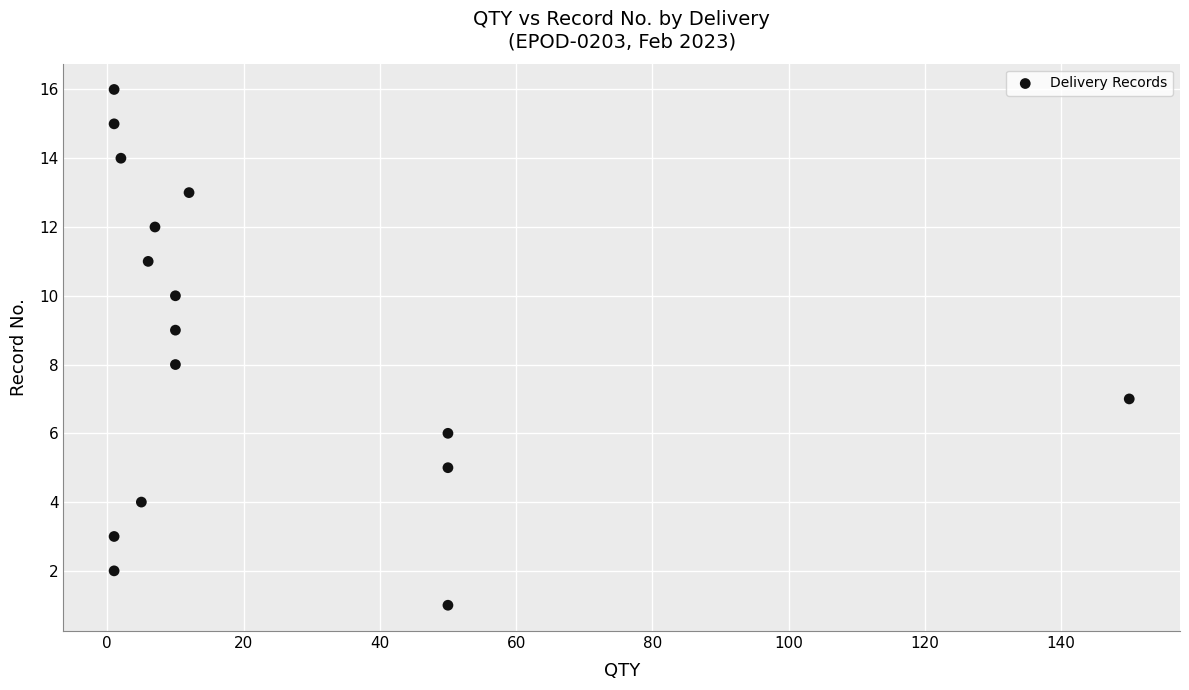

What is the range of X values (max minus min)?

149